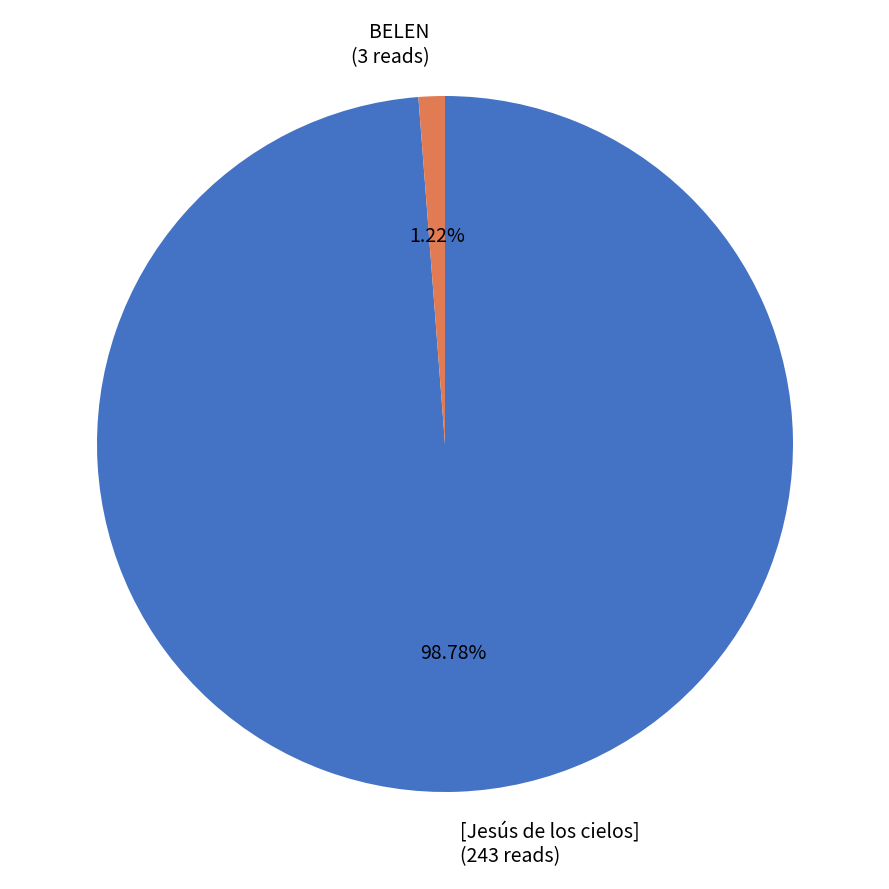

Rank the categories by value from highest to lowest.

[Jesús de los cielos], BELEN